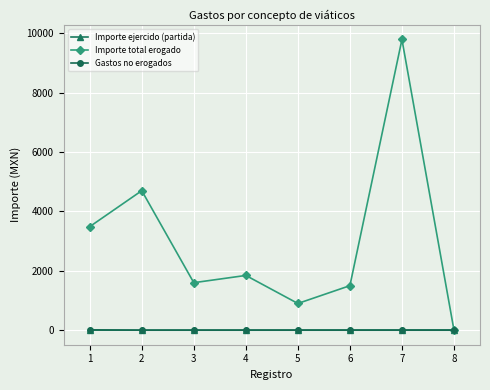

What are all the series names shown in the legend?

Importe ejercido (partida), Importe total erogado, Gastos no erogados